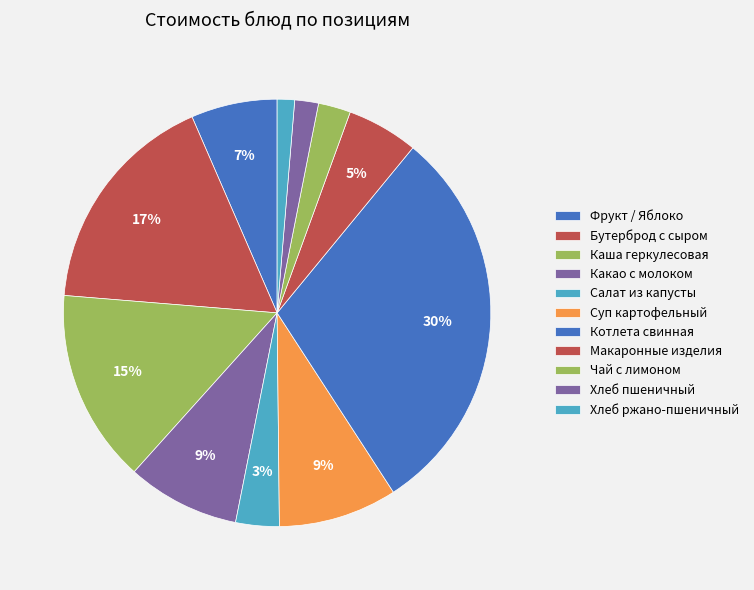

Which slice is the smallest?

Хлеб ржано-пшеничный